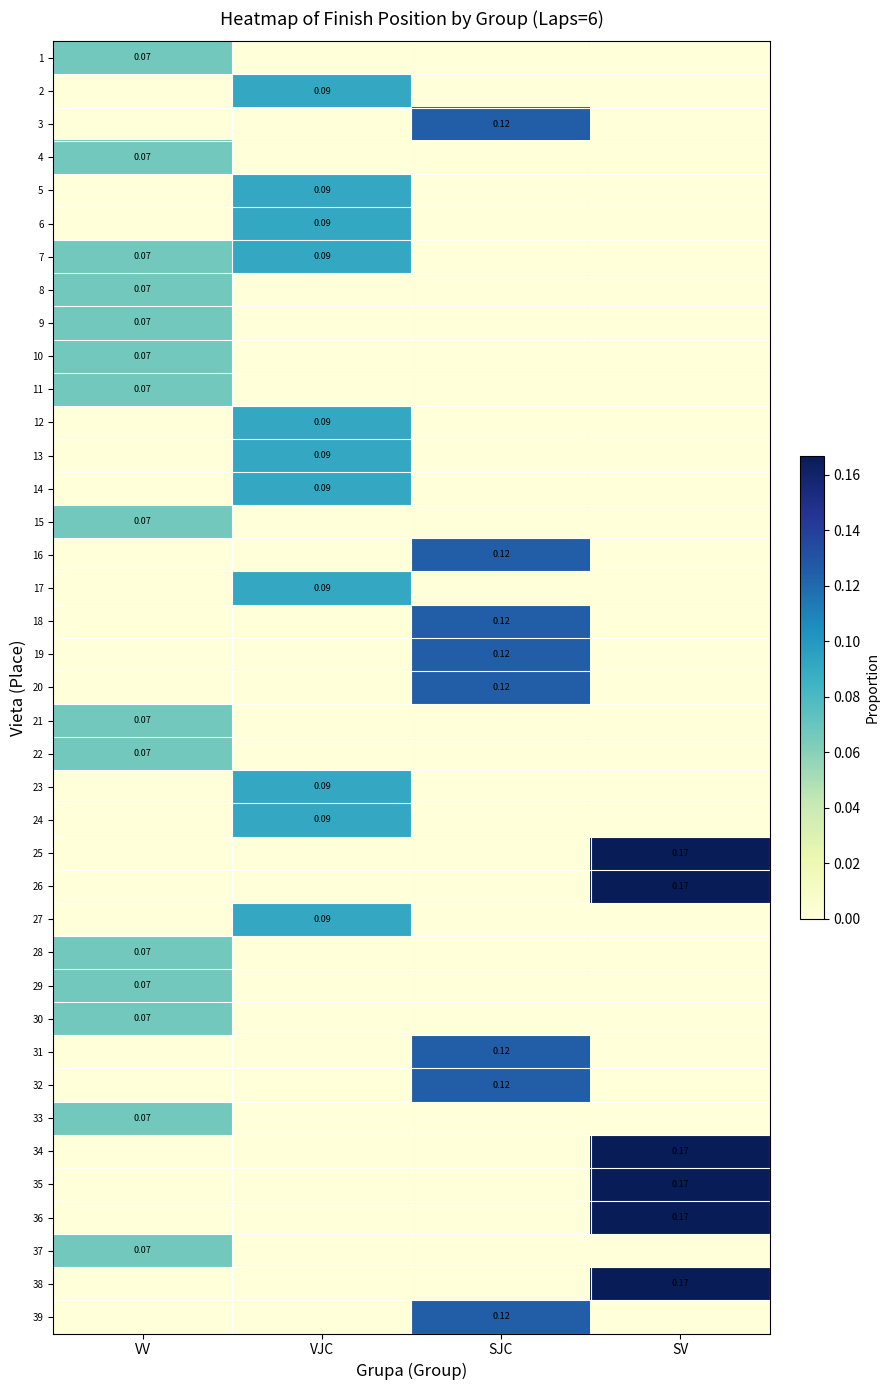

Is the value of 17 at VJC greater than the value of 15 at VV?

Yes